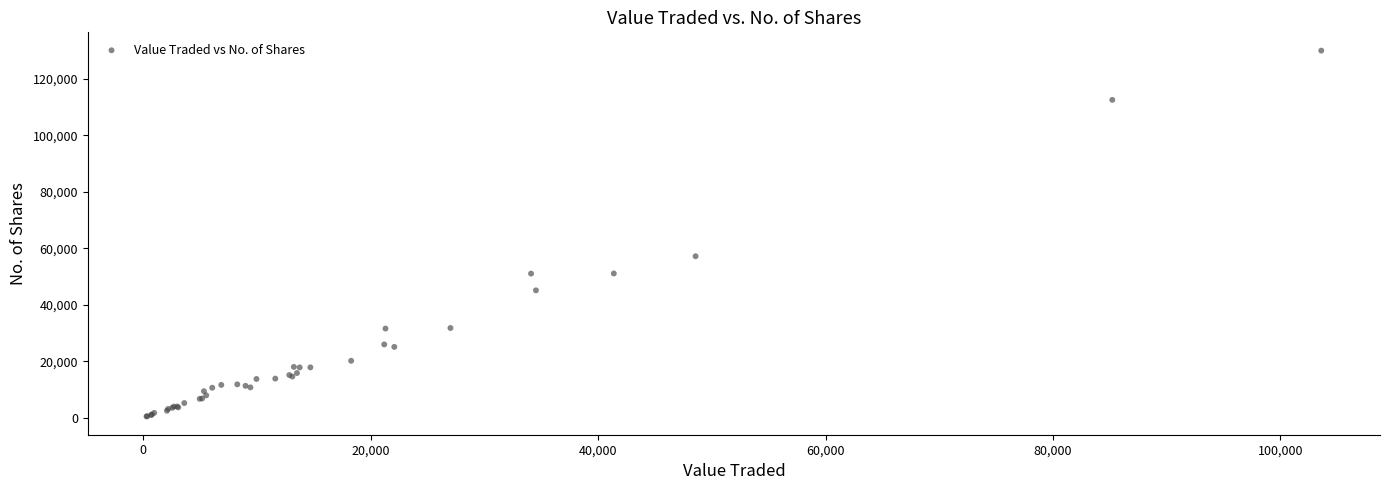

What Y value in the scatter plot is closest to 65249?

57203